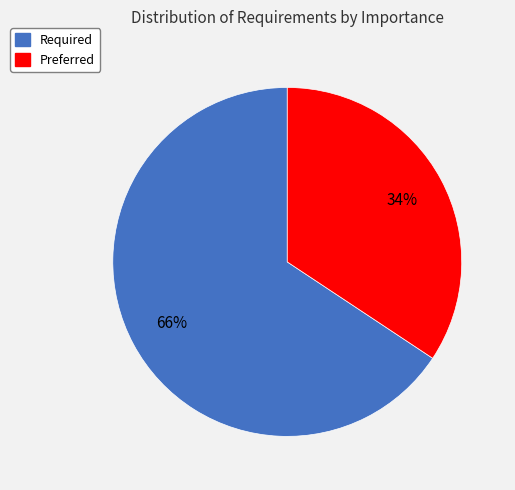

Combined, do Required and Preferred account for over 50%?

Yes